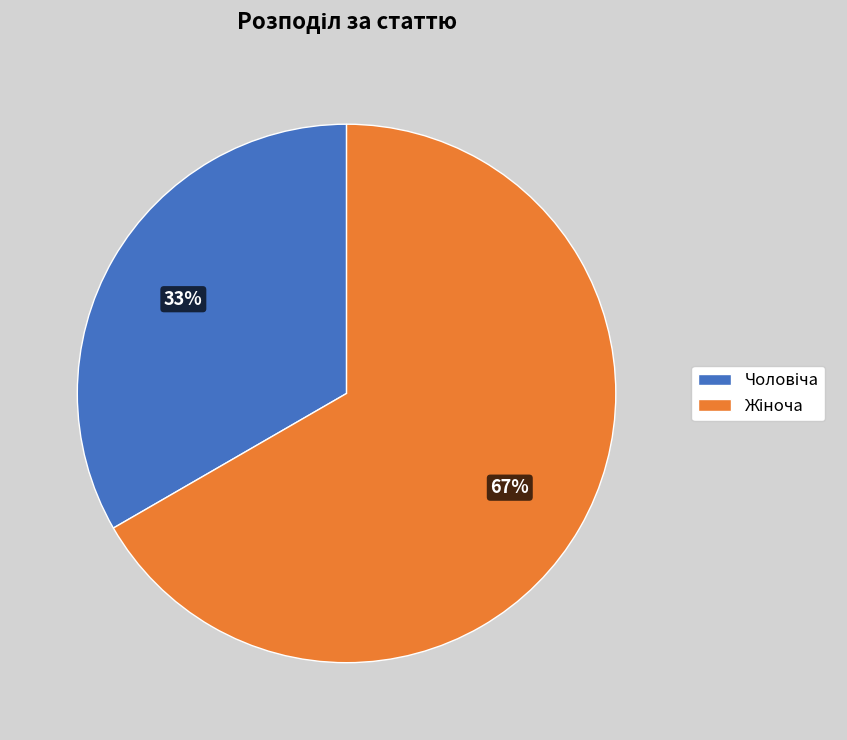

Is there any slice that represents more than half of the pie?

Yes